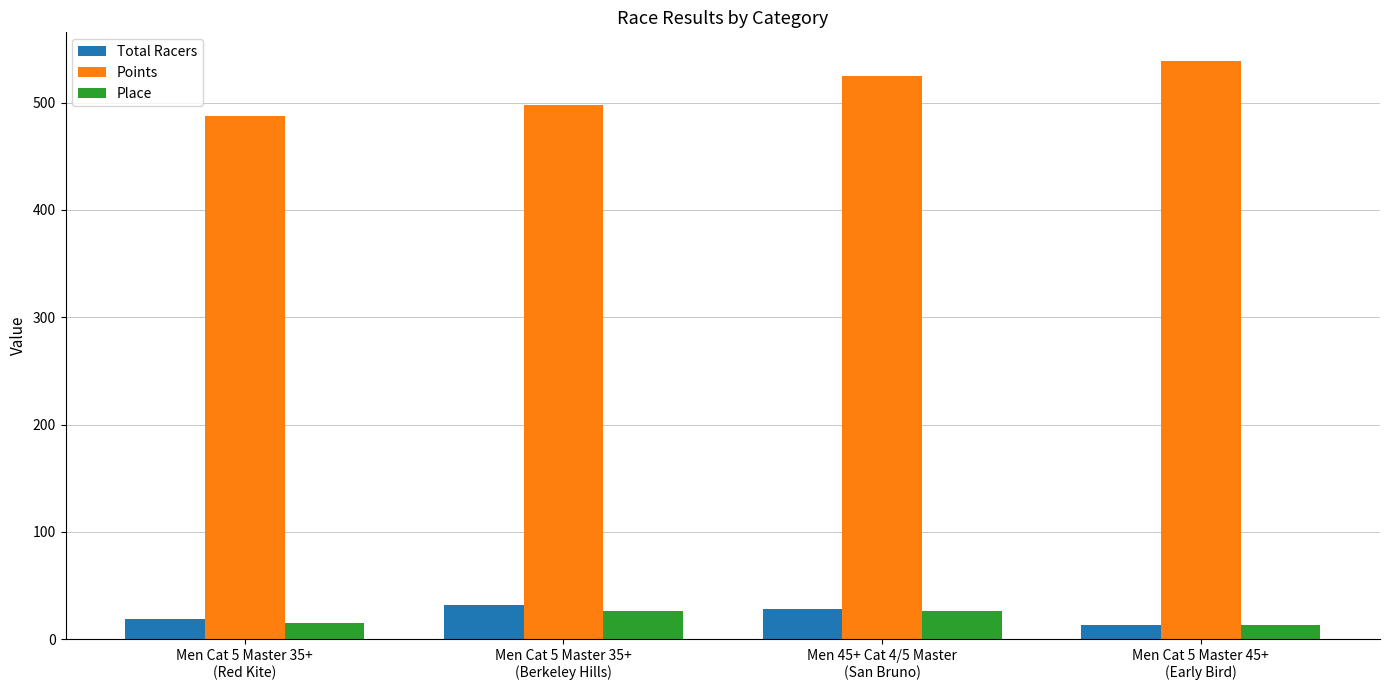

What is the difference between the second highest and minimum values in the Total Racers series?

15.0